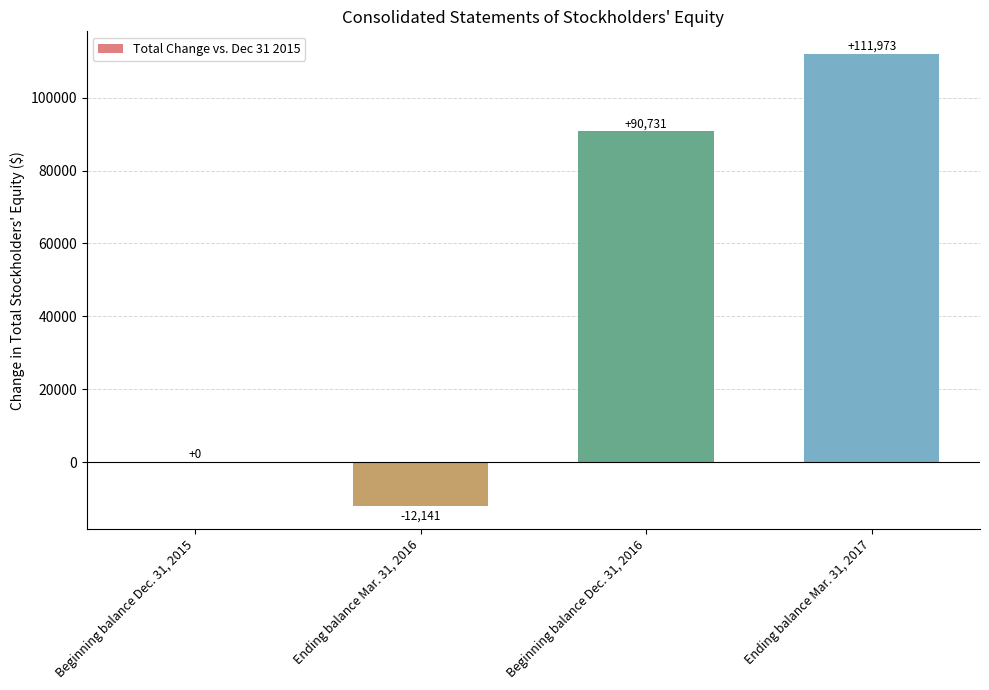

What is the greatest value displayed?

111973